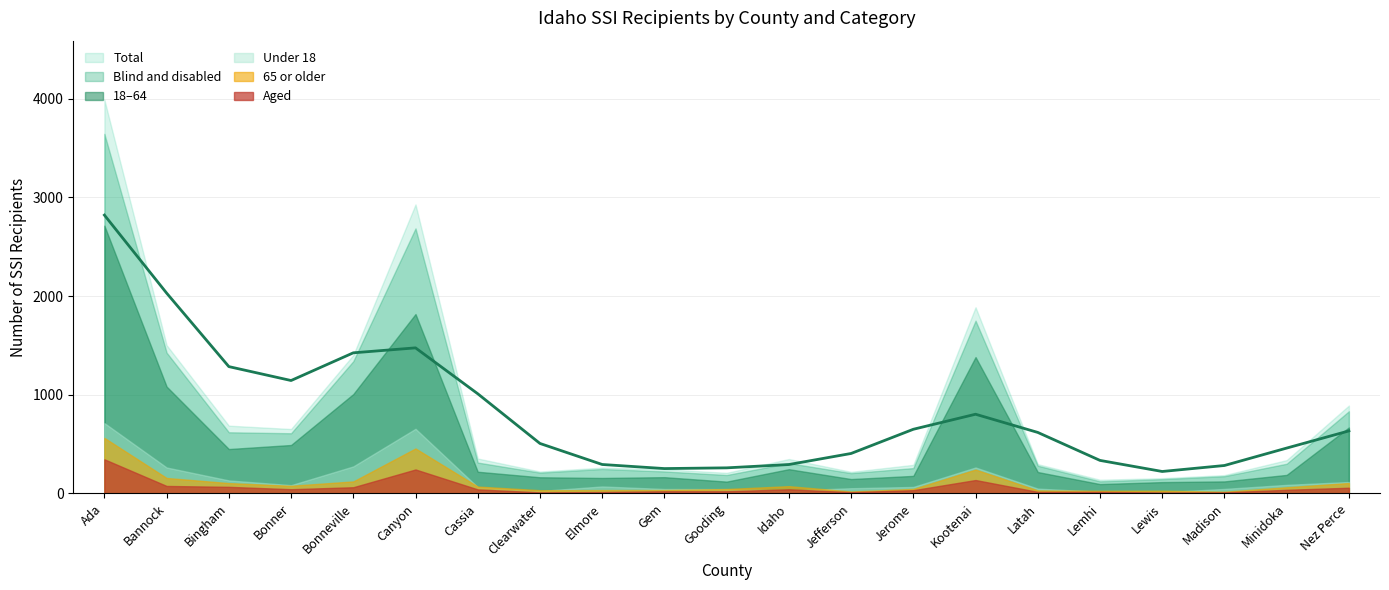

Between Canyon and Idaho, which is larger?

Canyon